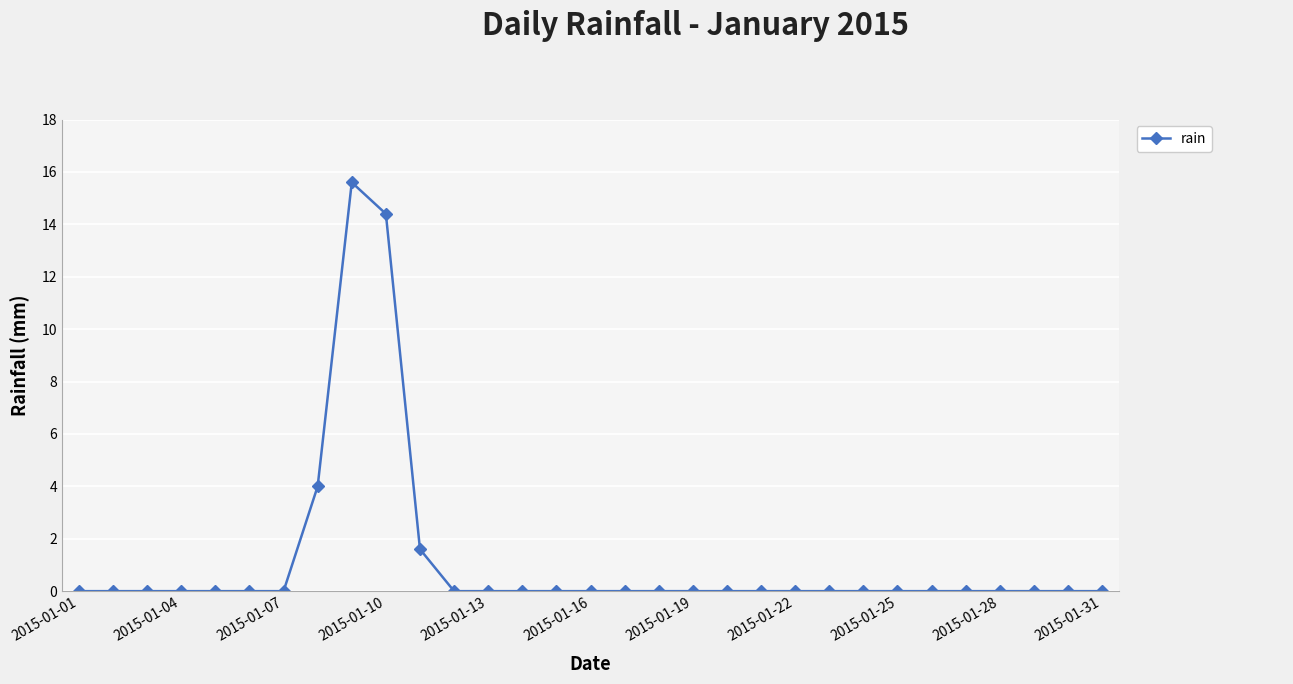

Count the number of data series in this chart.

1